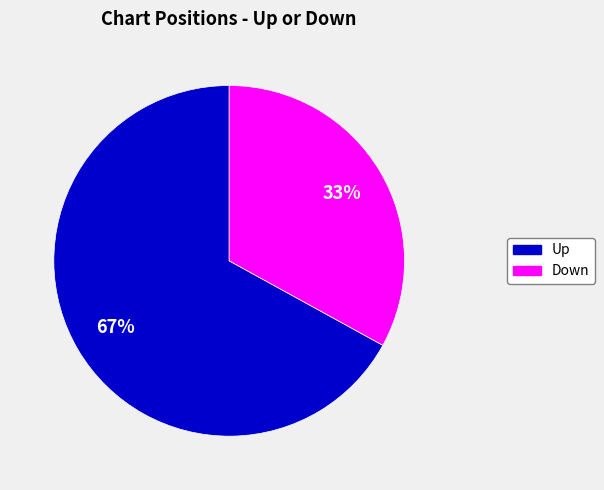

Is there a majority slice in this chart?

Yes